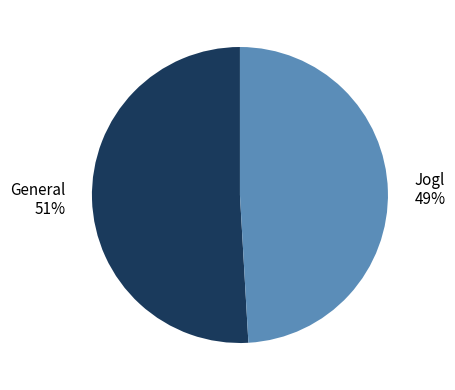

What is the majority slice?

General